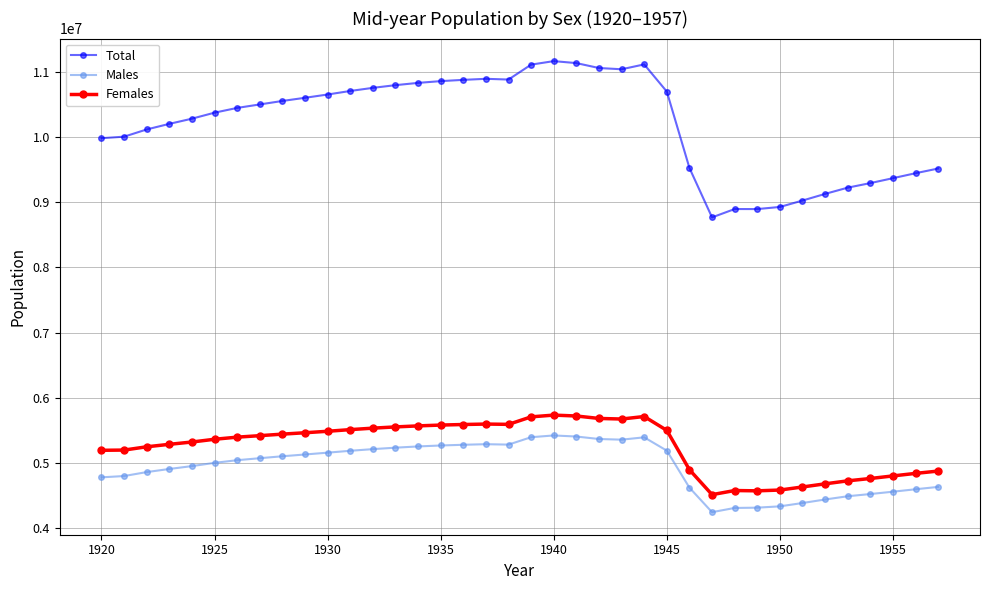

Rank the series by their maximum value, from highest to lowest.

Total, Females, Males